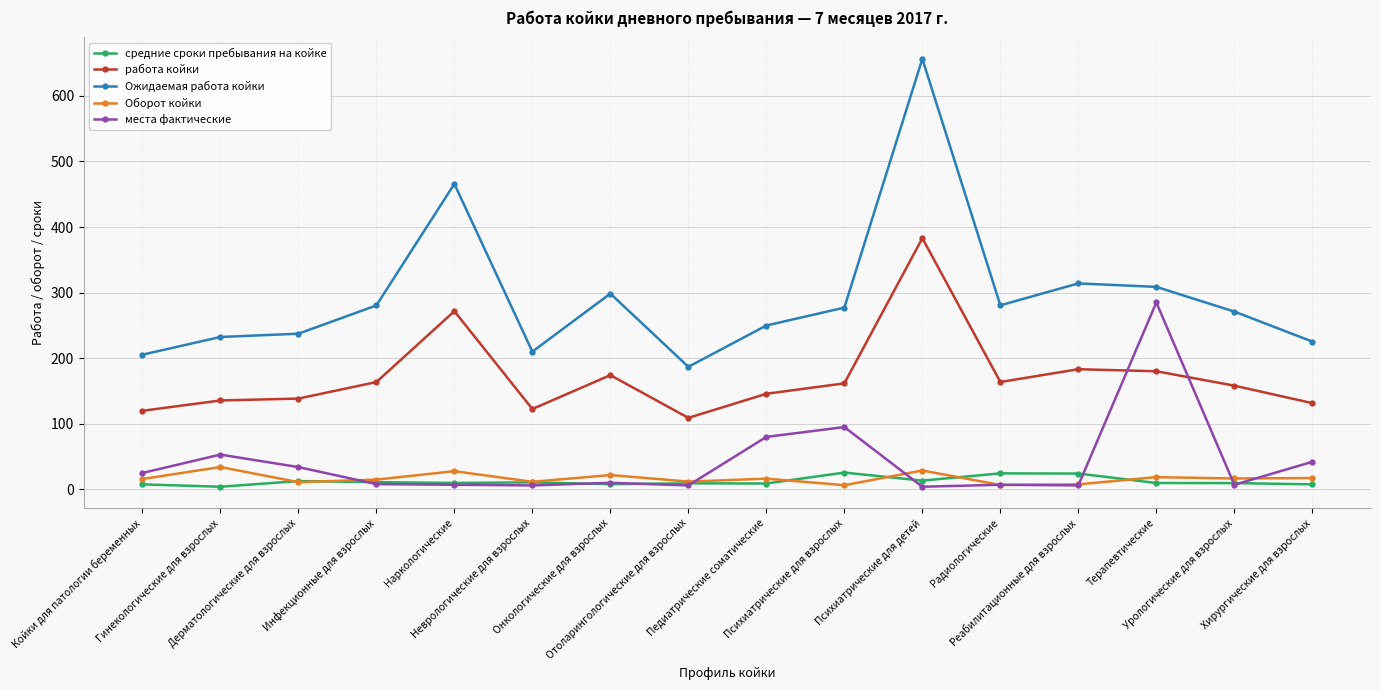

Which series has the largest range (max minus min)?

Ожидаемая работа койки